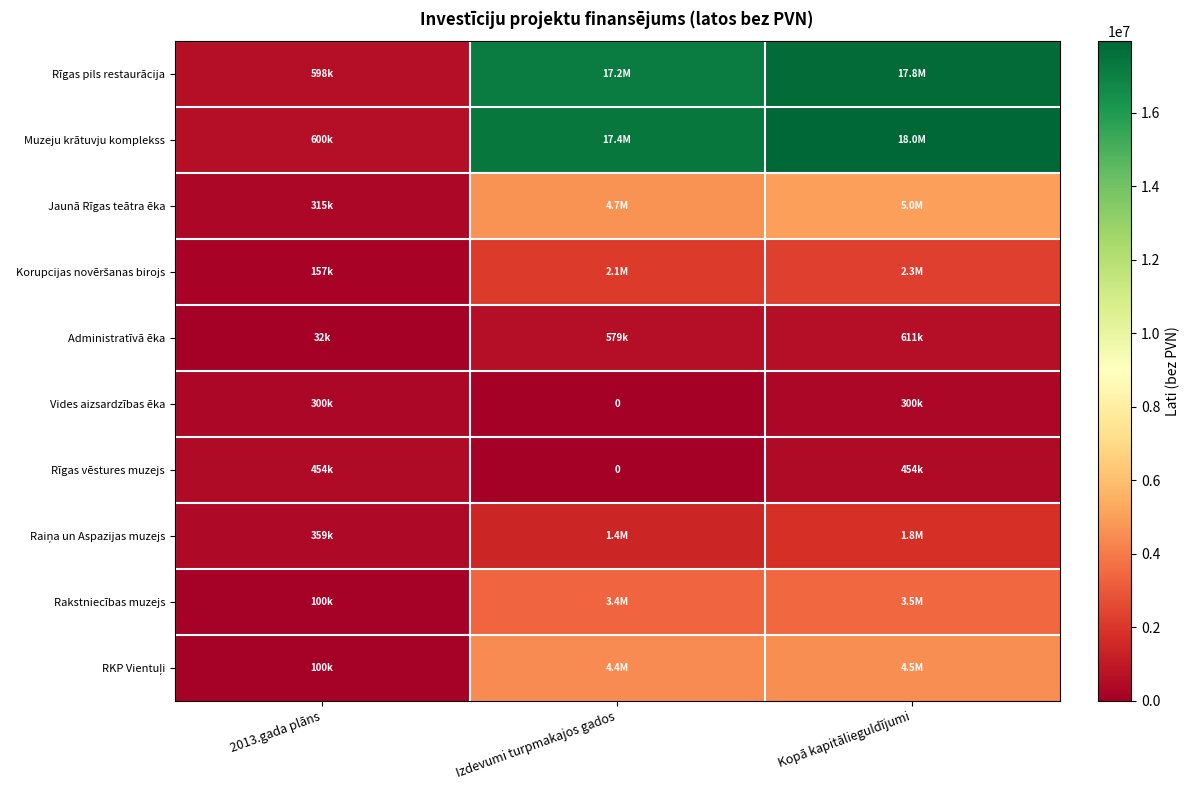

What is the sum of the Administratīvā ēka values at 2013.gada plāns and Kopā kapitālieguldījumi?

642715